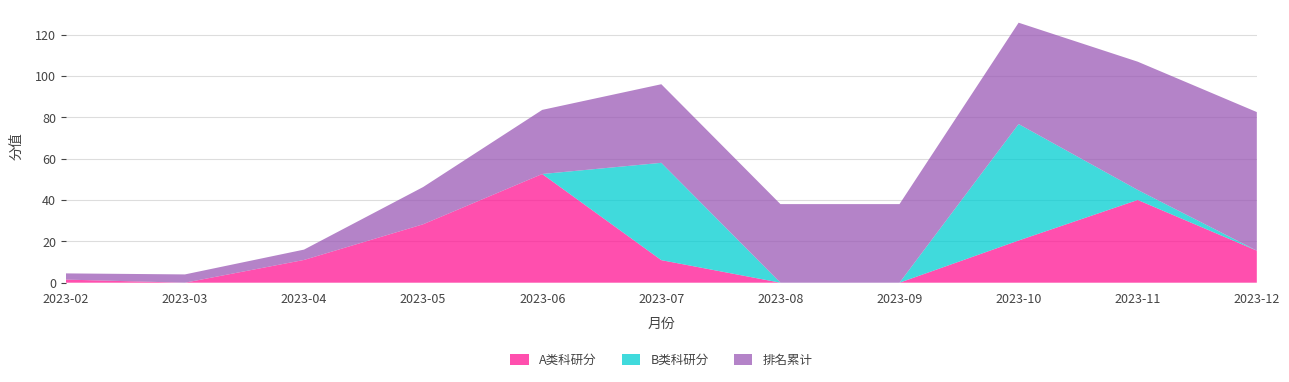

Reading left to right, list all the values displayed in this chart.

A类科研分: 2023-02=1.5	2023-03=0.0	2023-04=11.0	2023-05=28.2	2023-06=52.5	2023-07=10.9	2023-08=0.0	2023-09=0.0	2023-10=20.4	2023-11=40.0	2023-12=15.5
B类科研分: 2023-02=0.0	2023-03=0.0	2023-04=0.0	2023-05=0.0	2023-06=0.0	2023-07=47.1	2023-08=0.0	2023-09=0.0	2023-10=56.3	2023-11=4.9	2023-12=0.0
排名累计: 2023-02=3.0	2023-03=4.0	2023-04=5.0	2023-05=18.0	2023-06=31.0	2023-07=38.0	2023-08=38.0	2023-09=38.0	2023-10=49.0	2023-11=62.0	2023-12=67.0